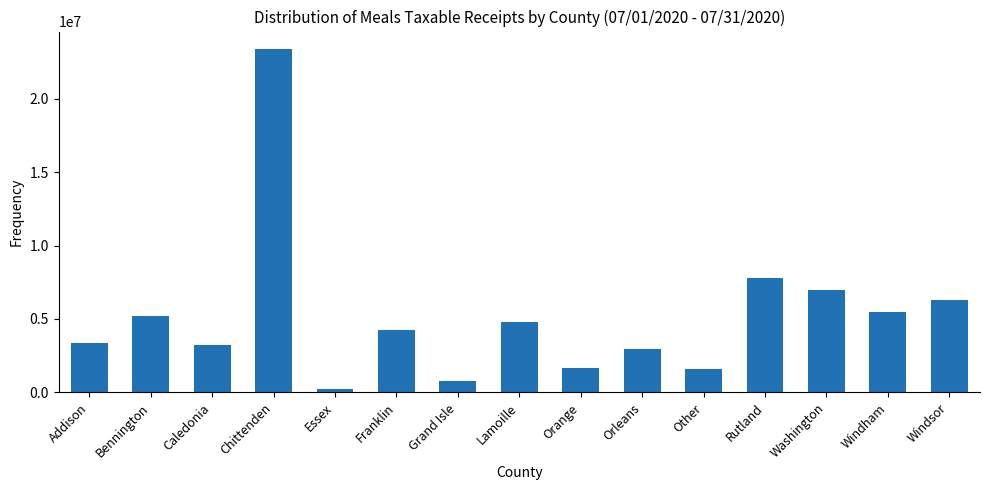

The chart shows a value of 7819327.3 at Rutland. True or false?

True